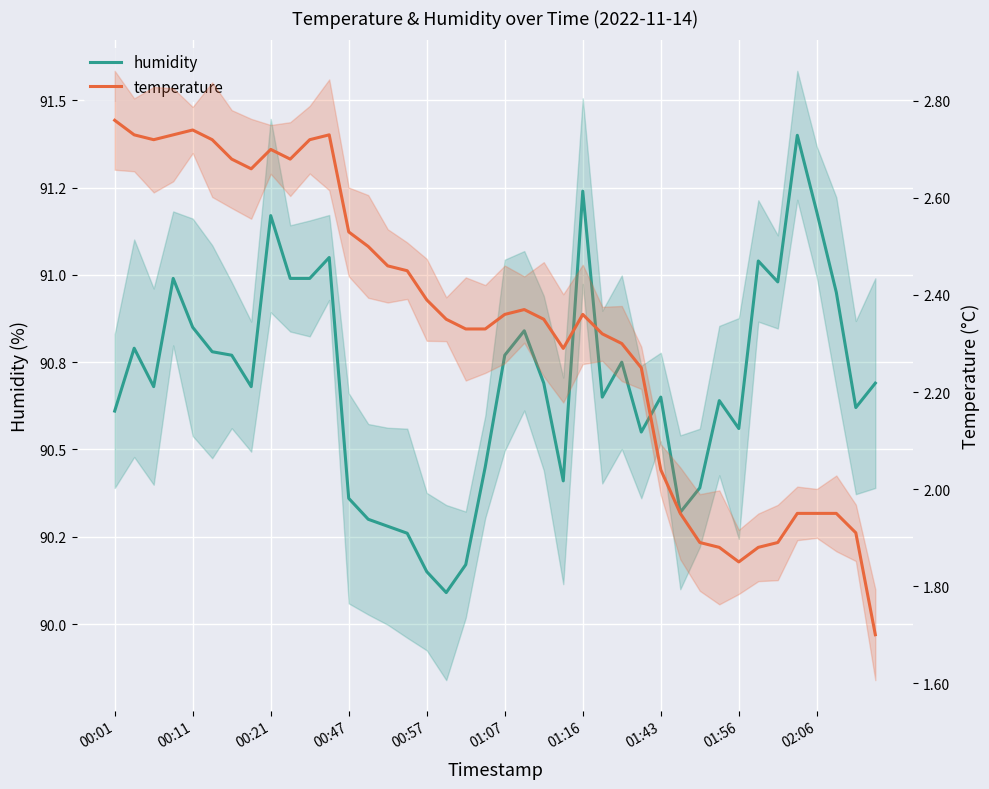

List the series in order of their peak value, highest first.

humidity, temperature